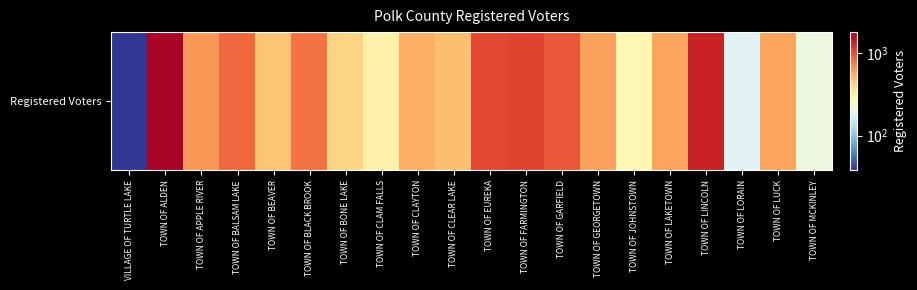

How many categories are shown in the chart?

20